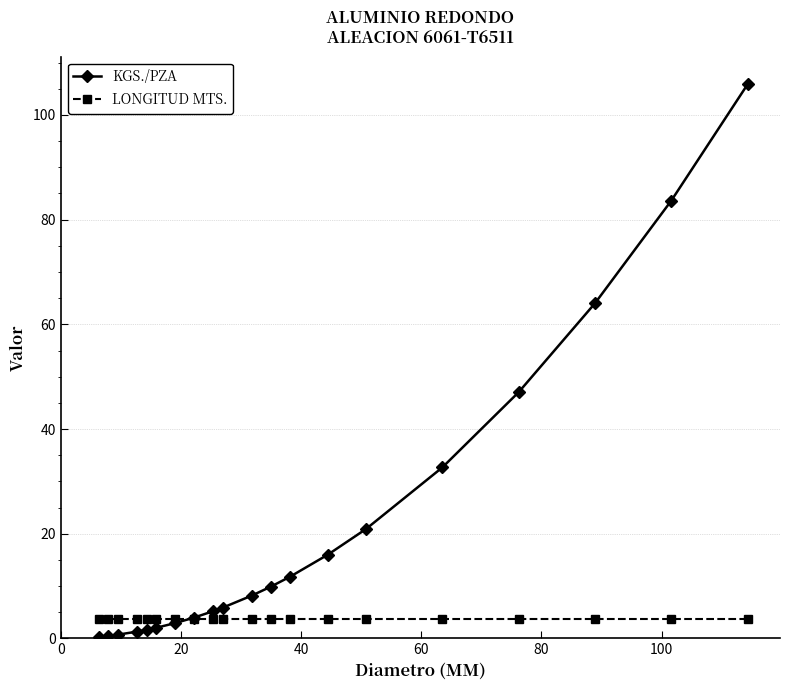

Rank the series by their average value, from lowest to highest.

LONGITUD MTS., KGS./PZA